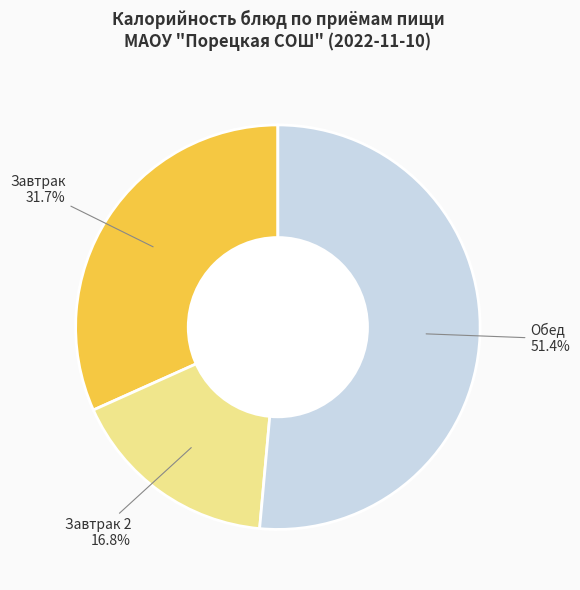

How many slices are in this pie chart?

3